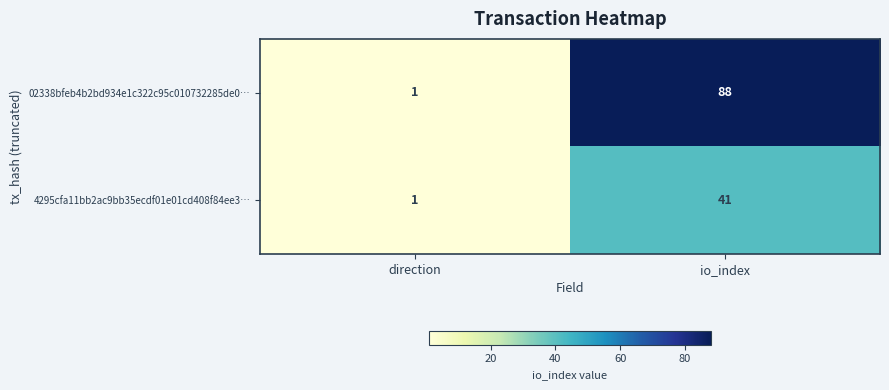

Reading right to left, list all the values displayed in this chart.

02338bfeb4b2bd934e1c322c95c010732285de0…: io_index=88	direction=1
4295cfa11bb2ac9bb35ecdf01e01cd408f84ee3…: io_index=41	direction=1